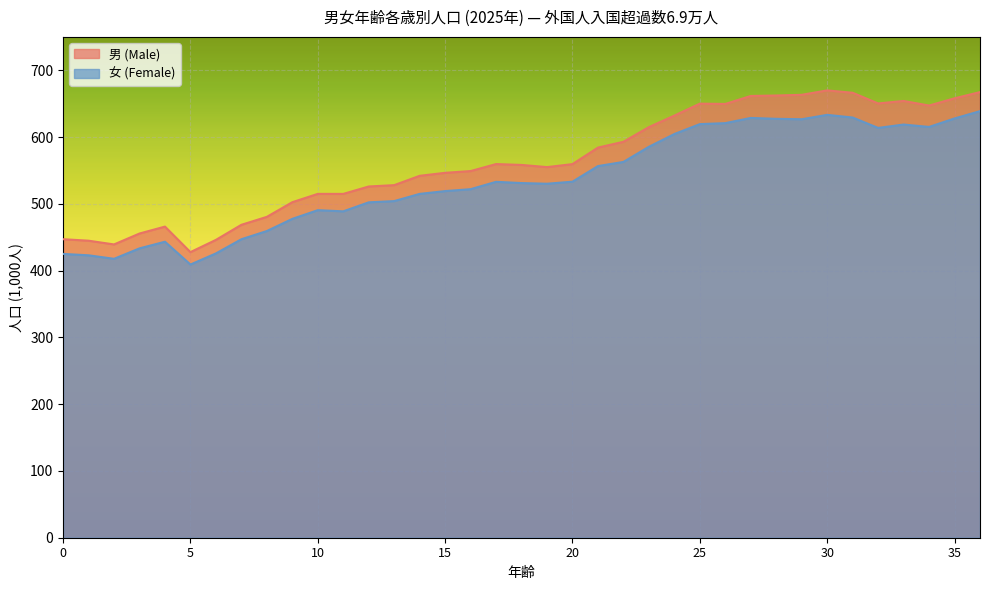

Rank the series at 18 from highest to lowest value.

男 (Male), 女 (Female)